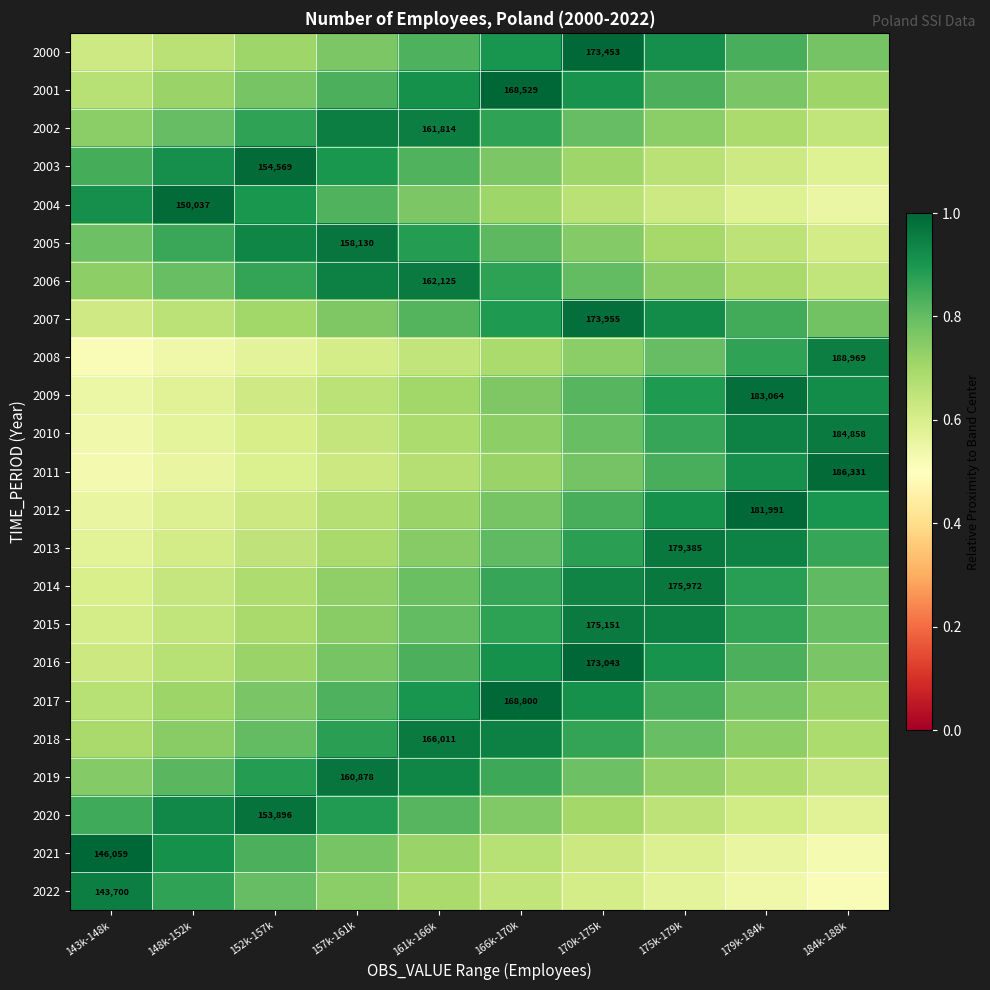

Which series has the widest spread of values?

2021